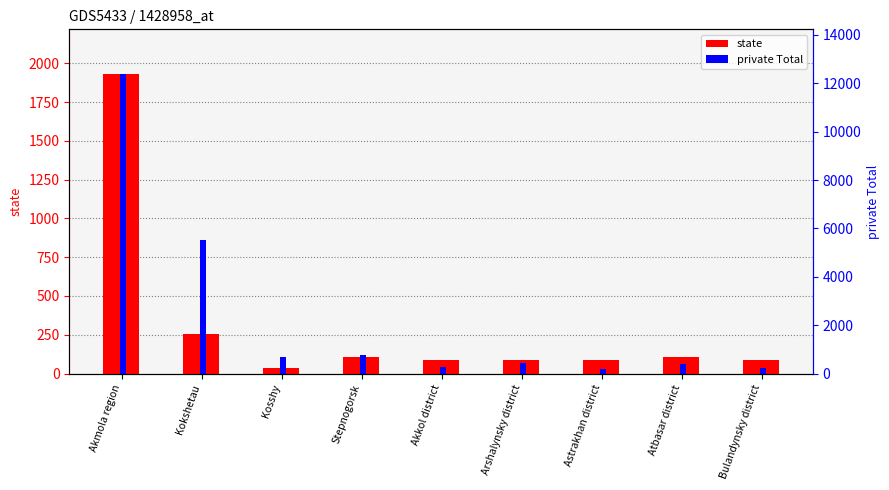

Which category has the lowest value across all series?

Kosshy